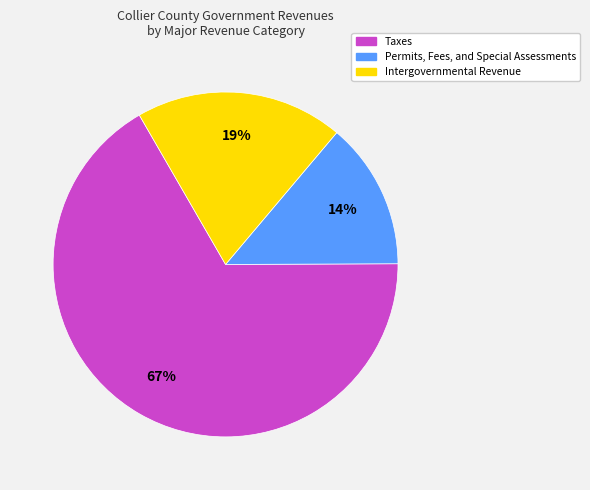

Is there any slice that represents more than half of the pie?

Yes